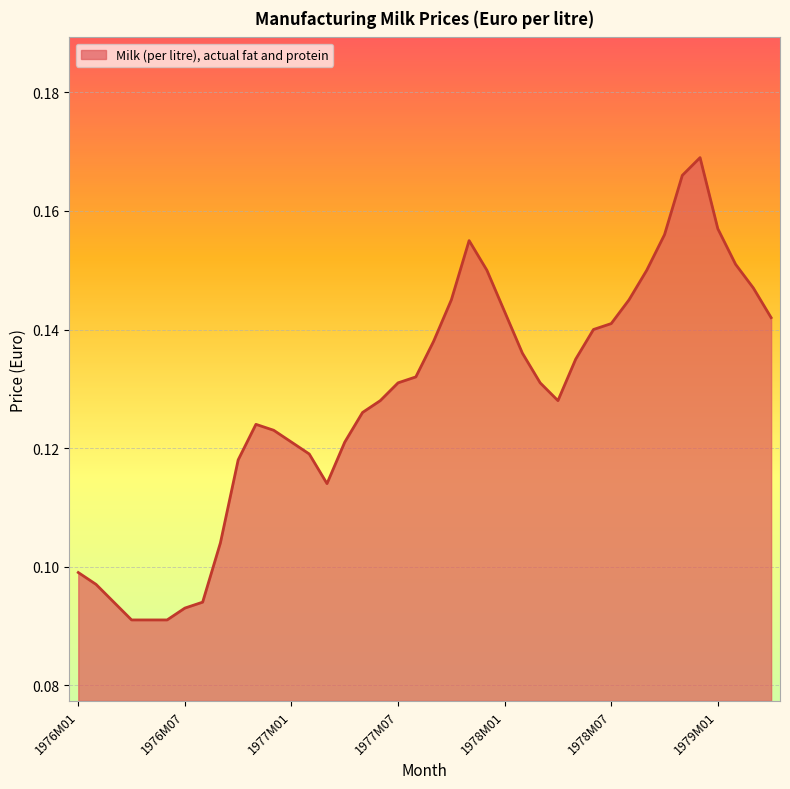

Does the chart have visible grid lines?

Yes